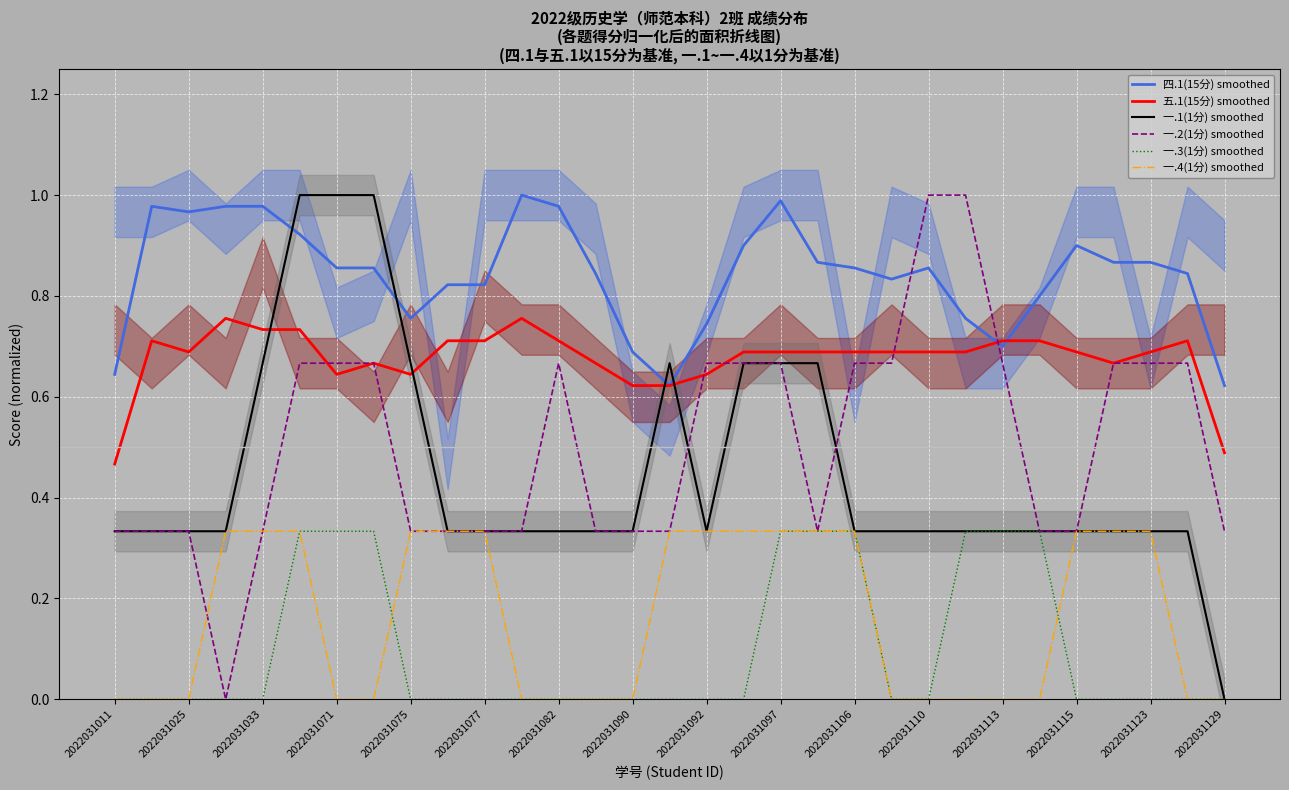

At how many categories does at least one series exceed 0?

31